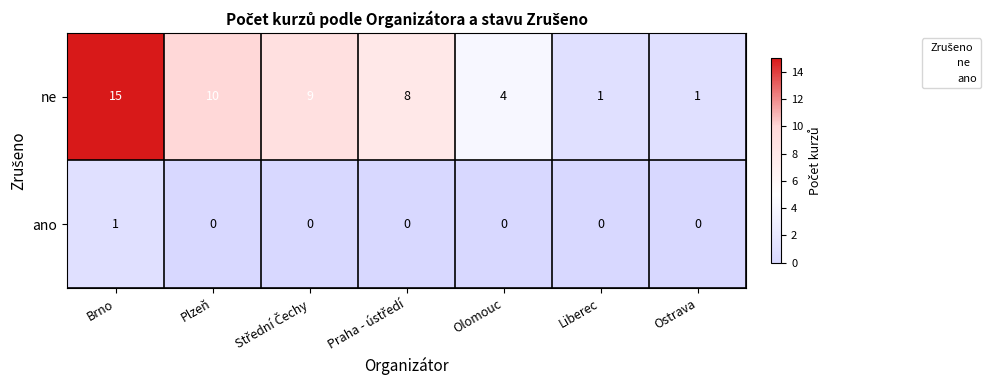

Which category has the highest value across all series?

Brno